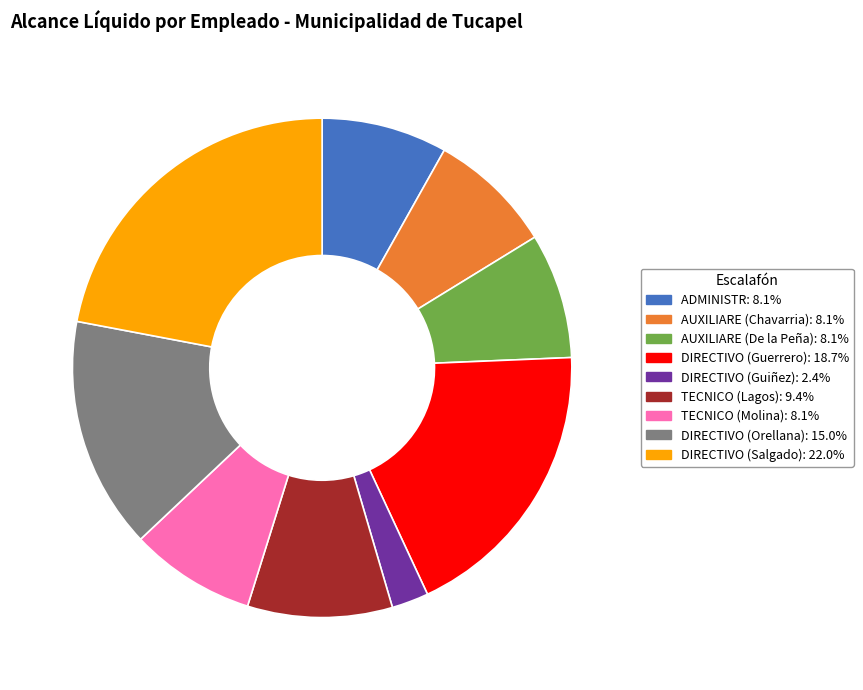

Does AUXILIARE (De la Peña) account for over 50% of the chart?

No